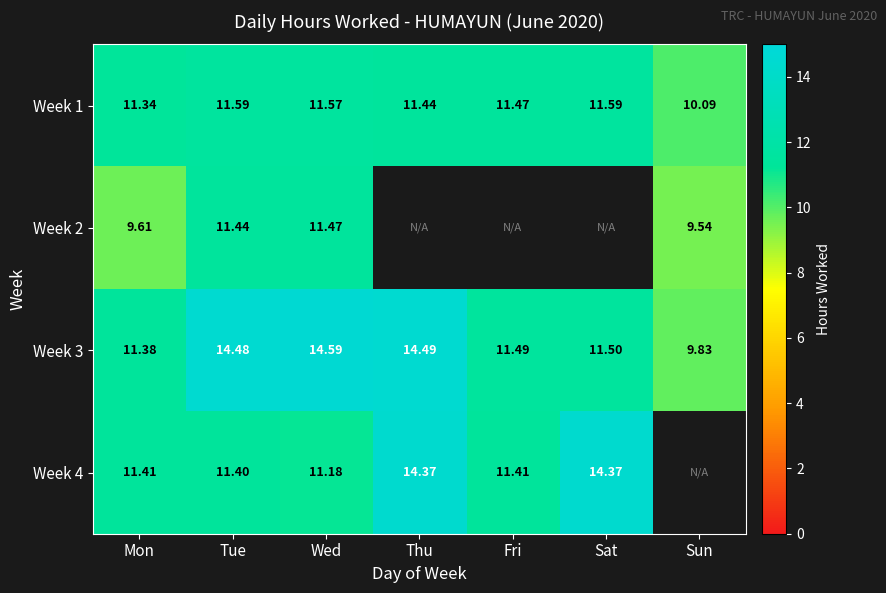

Where is Week 3 nearest to the value 12?

Sat